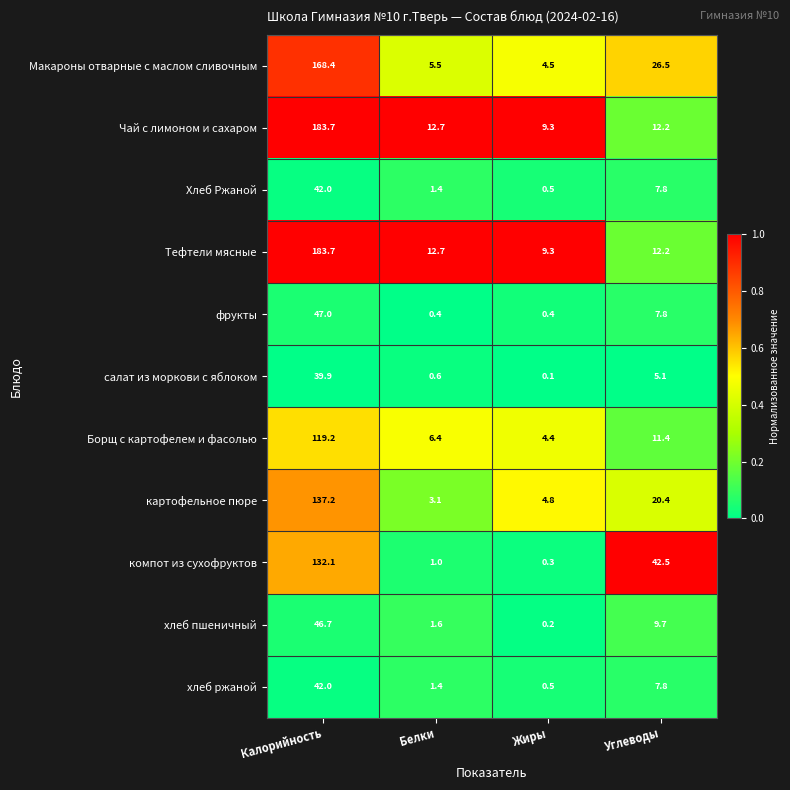

Is it true that Макароны отварные с маслом сливочным equals 2.2 at Жиры?

False